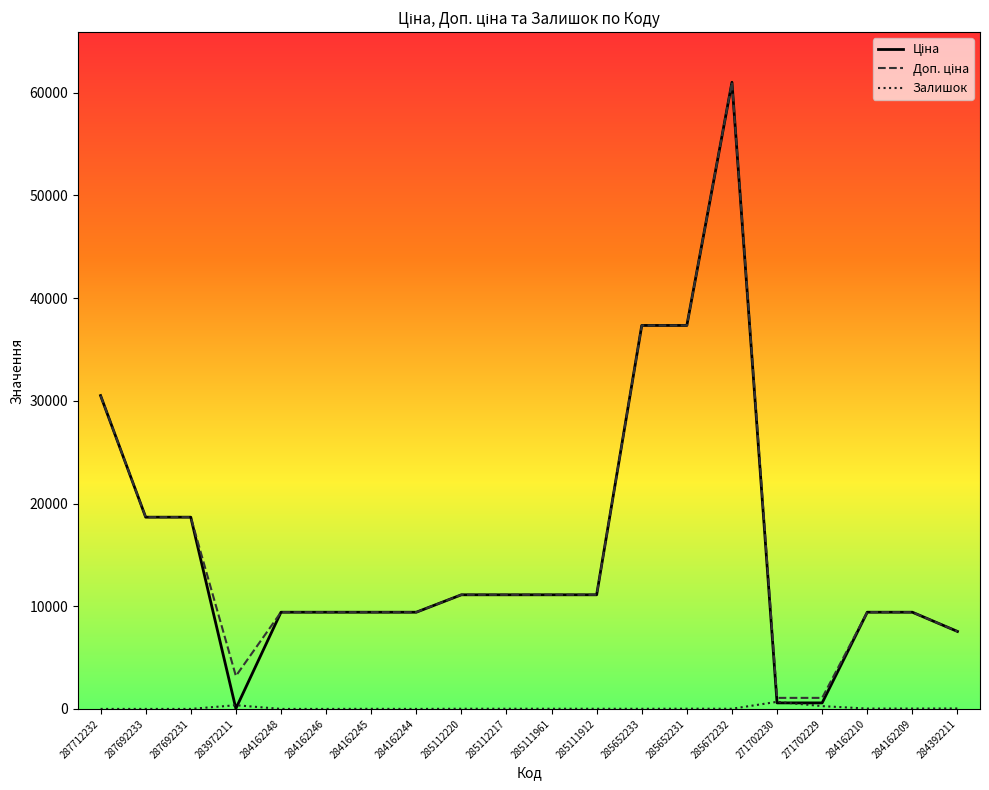

Is it true that Залишок equals 17.0 at 285112217?

True